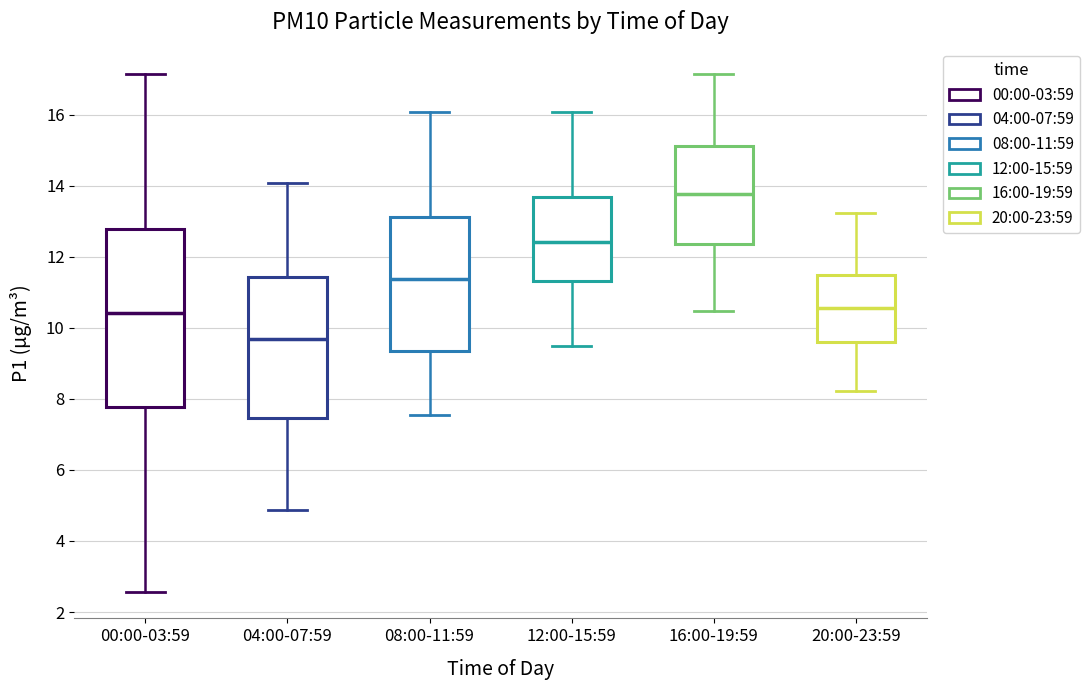

Comparing the boxes themselves (not the whiskers), which one is the tallest?

00:00-03:59